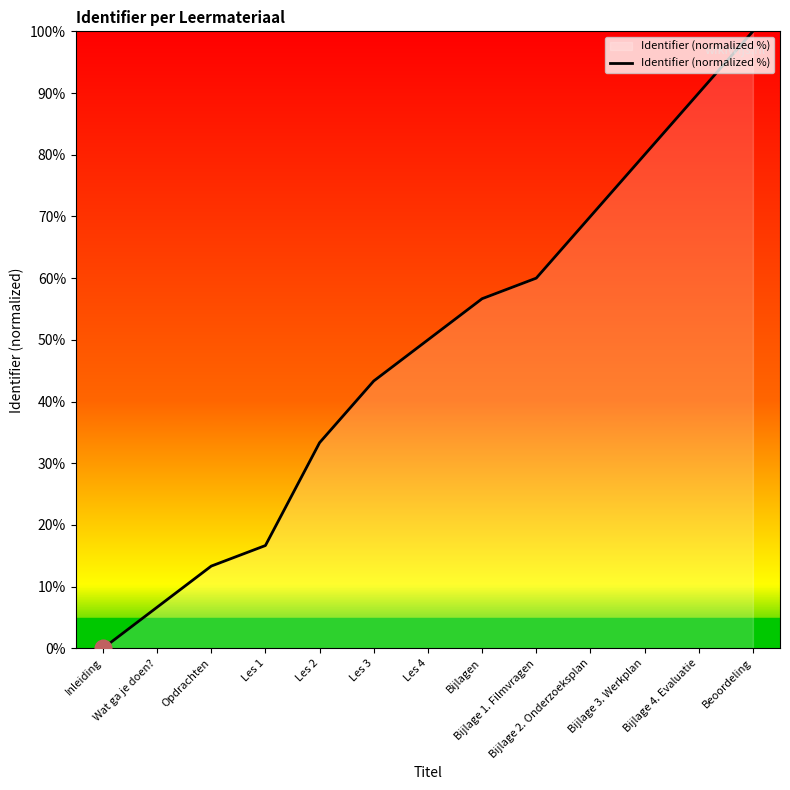

List the labels in order of value, smallest first.

Inleiding, Wat ga je doen?, Opdrachten, Les 1, Les 2, Les 3, Les 4, Bijlagen, Bijlage 1. Filmvragen, Bijlage 2. Onderzoeksplan, Bijlage 3. Werkplan, Bijlage 4. Evaluatie, Beoordeling